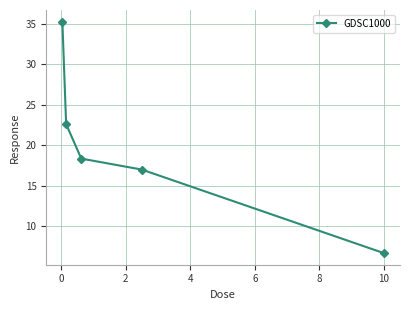

What is the maximum value shown in the chart?

35.3